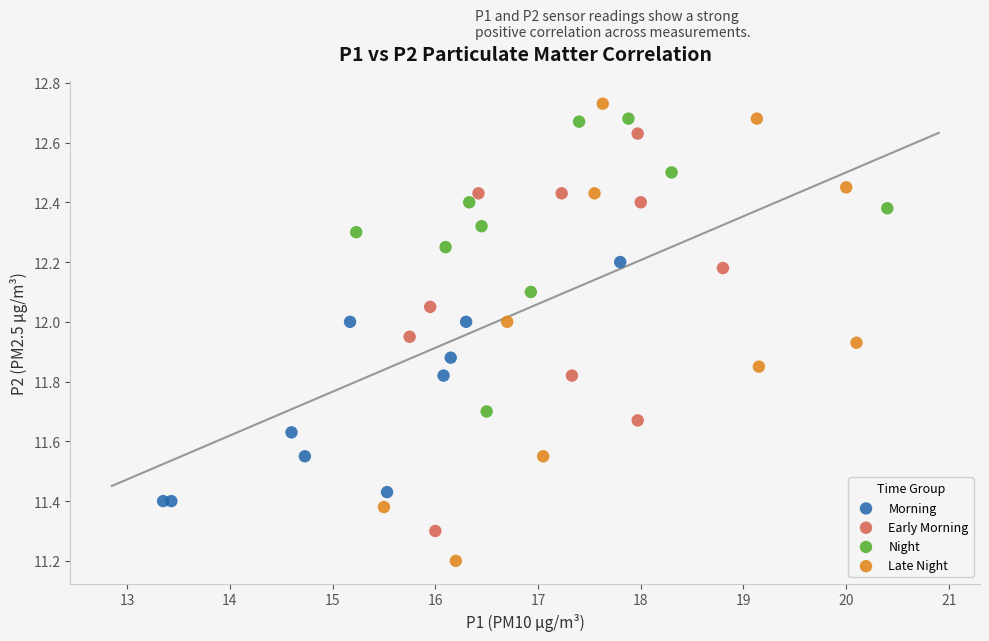

Which series contains the lowest Y value?

Late Night